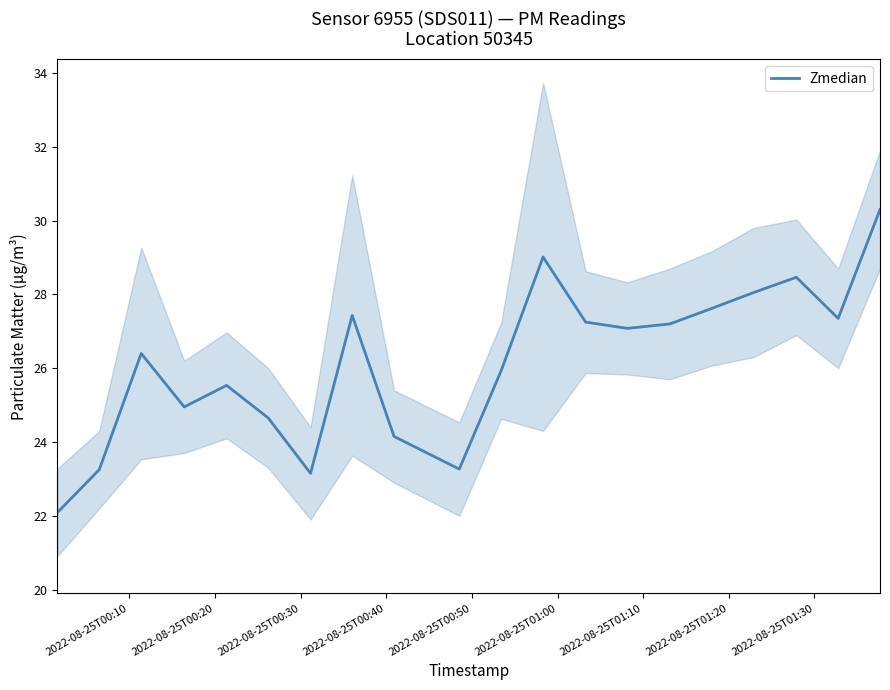

What is the minimum value for Zmedian?

22.1